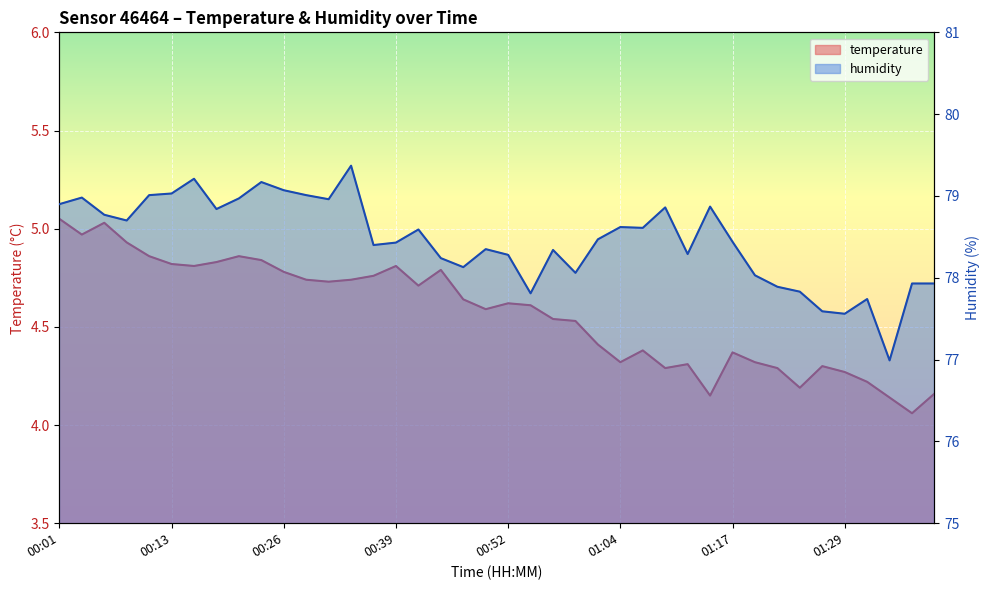

How many lines are shown in the chart?

2